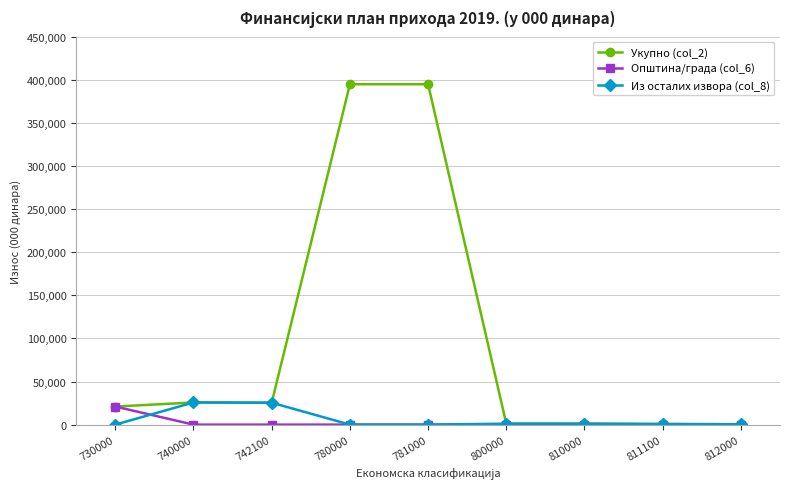

What is the sum of the Из осталих извора (col_8) values at 740000 and 780000?

25716